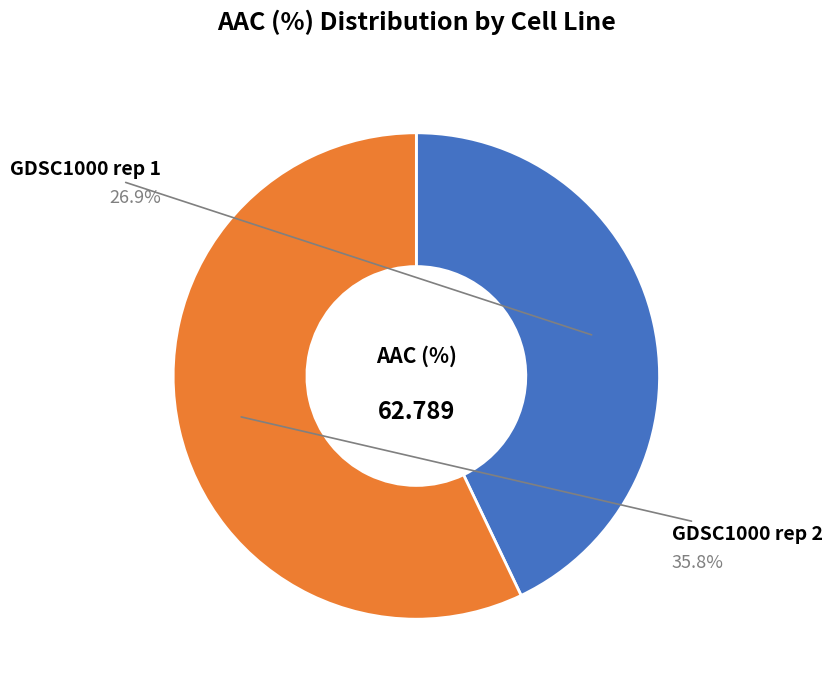

What percentage is the GDSC1000 rep 1 slice, to the nearest percent?

43%